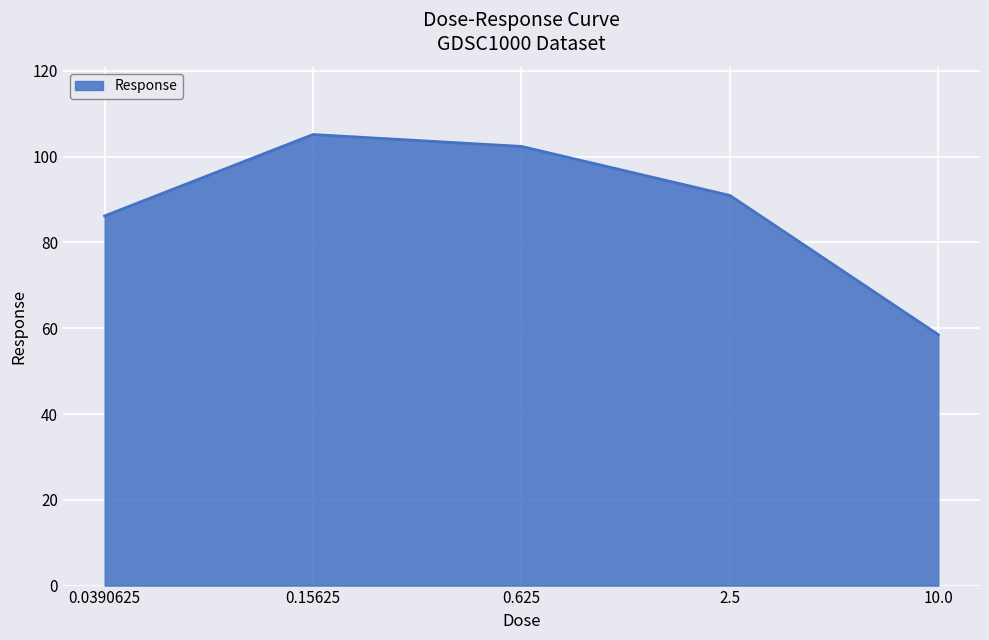

True or false: the data shows 86.2 at 0.0390625.

True